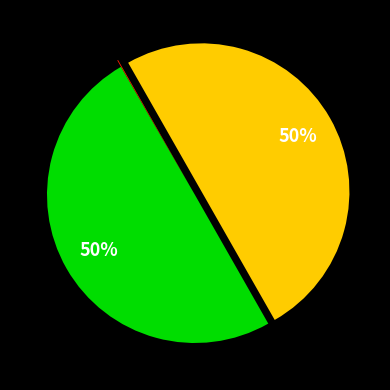

To the nearest percent, what is the difference between the largest and smallest slice percentages?

50%